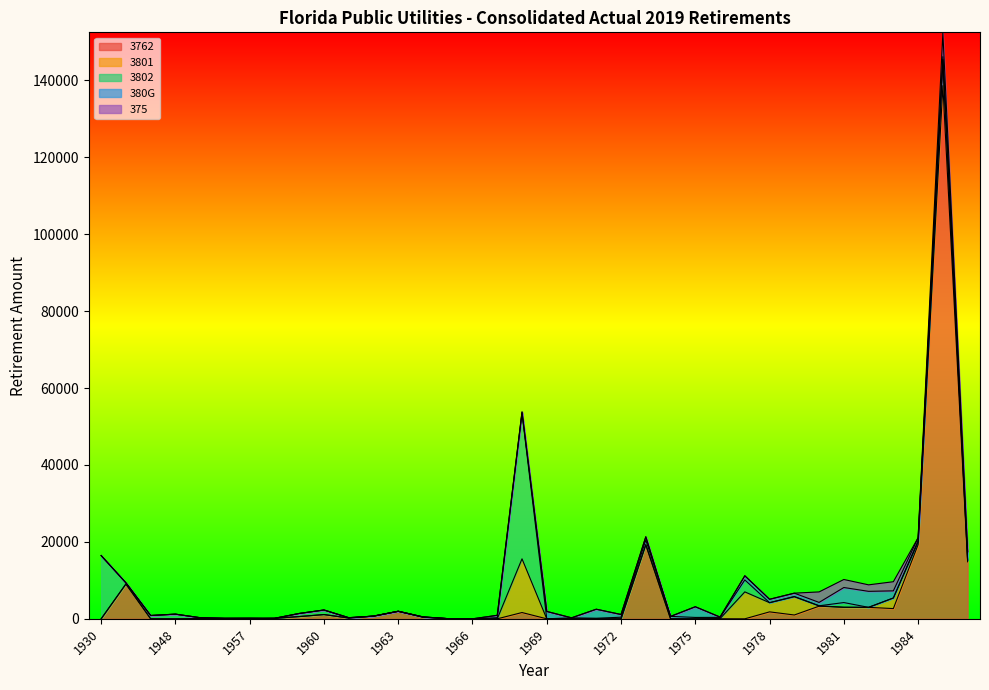

Rank the categories by 3762 value from highest to lowest.

1985, 1984, 1973, 1986, 1940, 1980, 1981, 1982, 1983, 1963, 1978, 1968, 1960, 1979, 1962, 1959, 1964, 1961, 1958, 1965, 1949, 1976, 1930, 1947, 1948, 1950, 1957, 1966, 1967, 1969, 1970, 1971, 1972, 1974, 1975, 1977